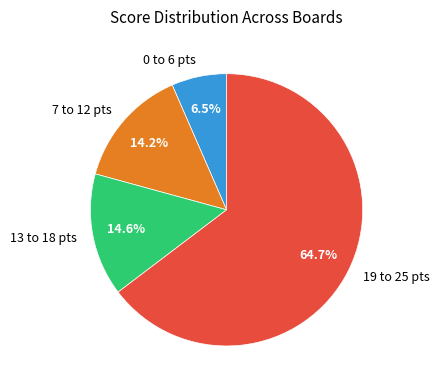

How many segments does this pie chart have?

4